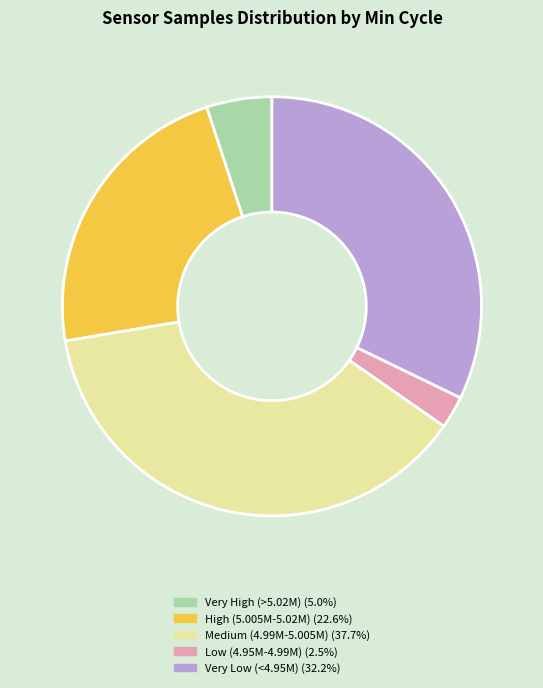

Does Very High (>5.02M) (5.0%) account for over 50% of the chart?

No